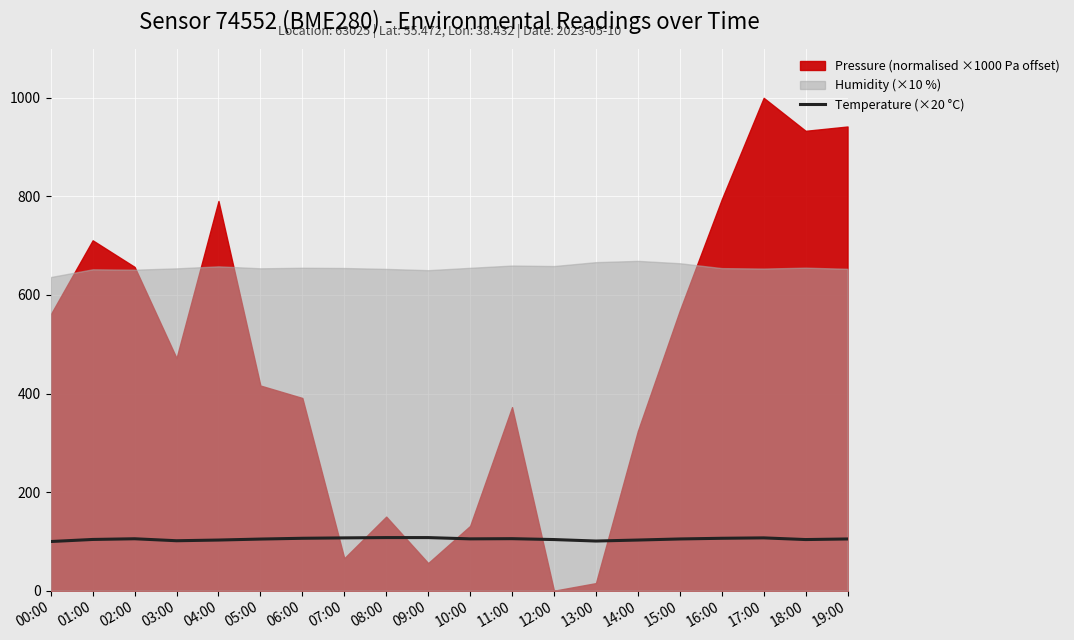

At which category does the data reach its first local peak?

02:00